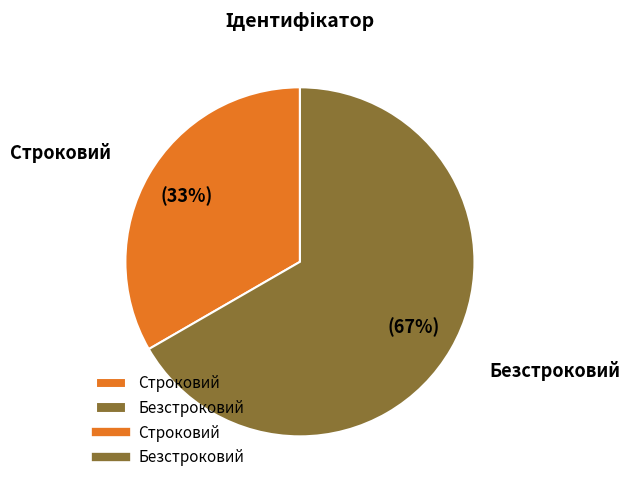

Which slice is the largest?

Безстроковий